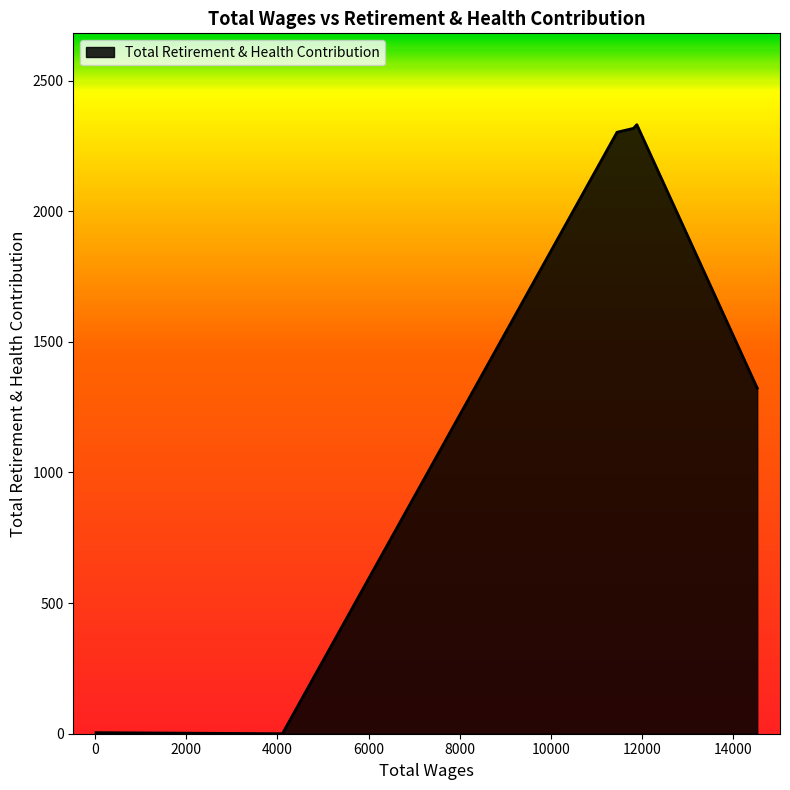

How many series are shown in this chart?

1